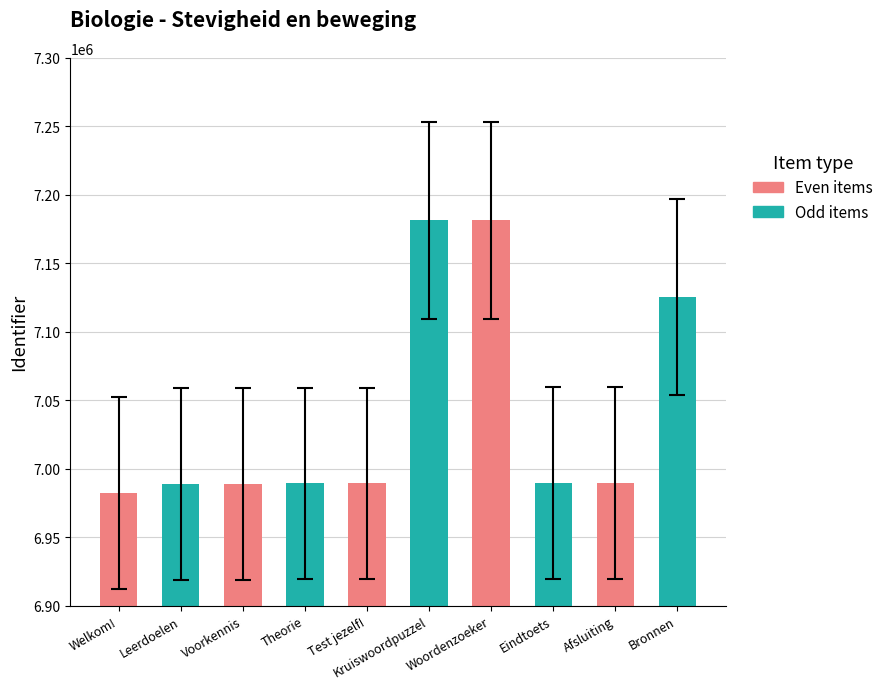

True or false: the data shows 7058572.9 at Voorkennis.

True